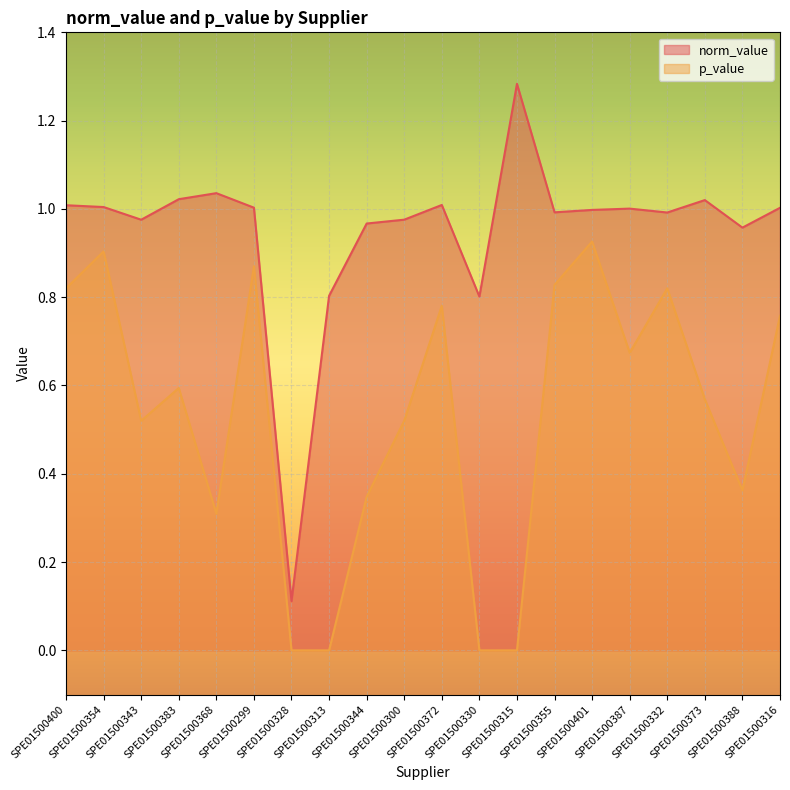

True or false: p_value and norm_value intersect in this chart.

False